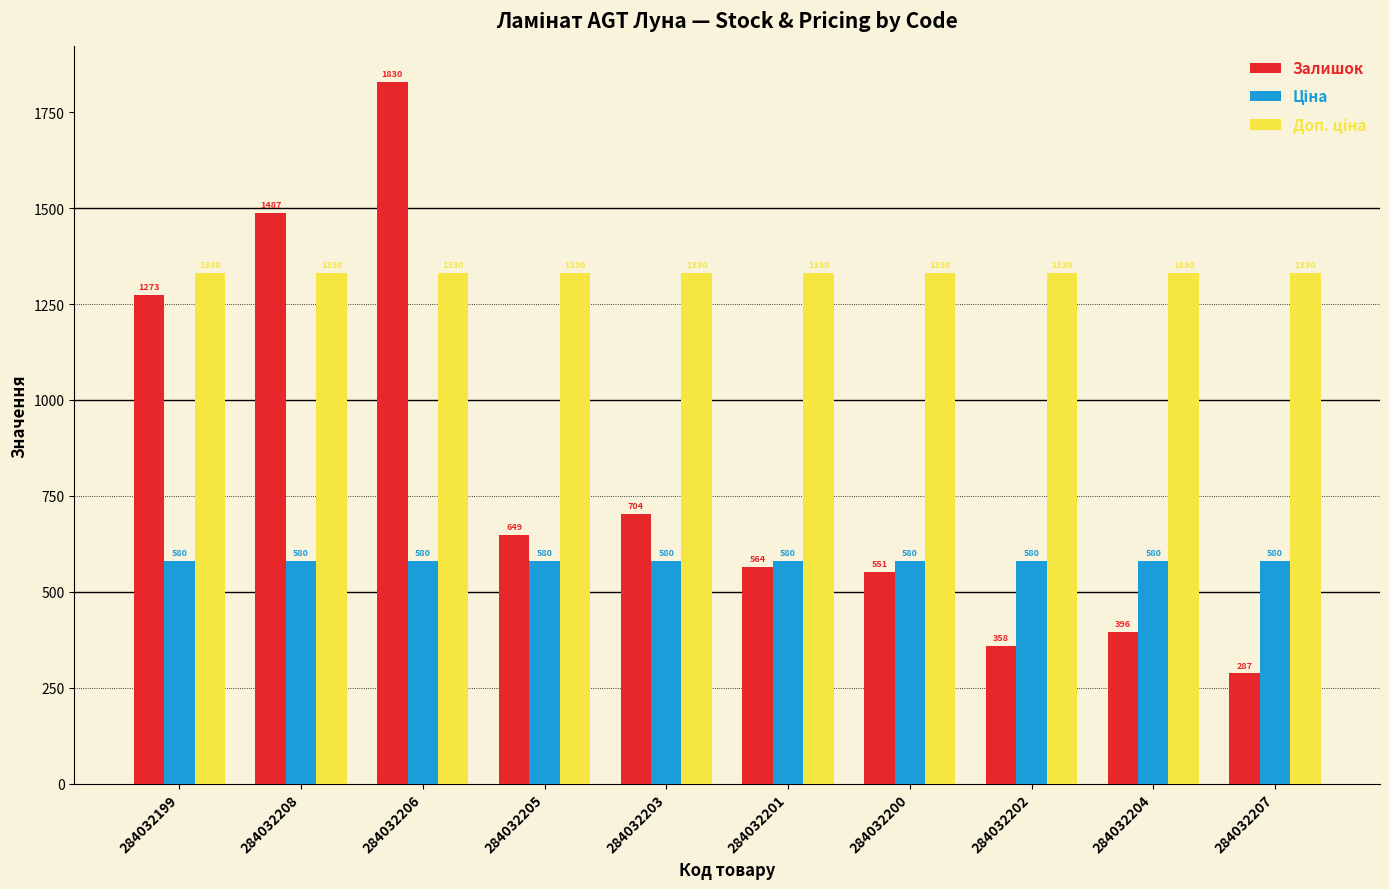

What is the minimum value shown in the chart?

287.0